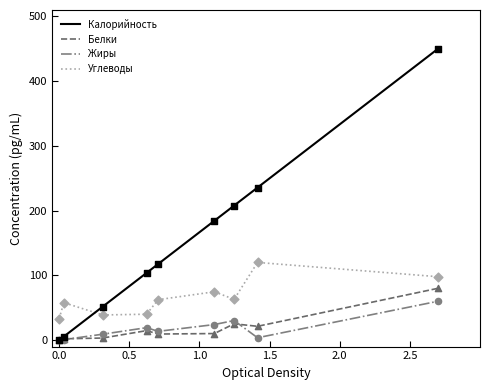

Which series has the widest spread of values?

Калорийность